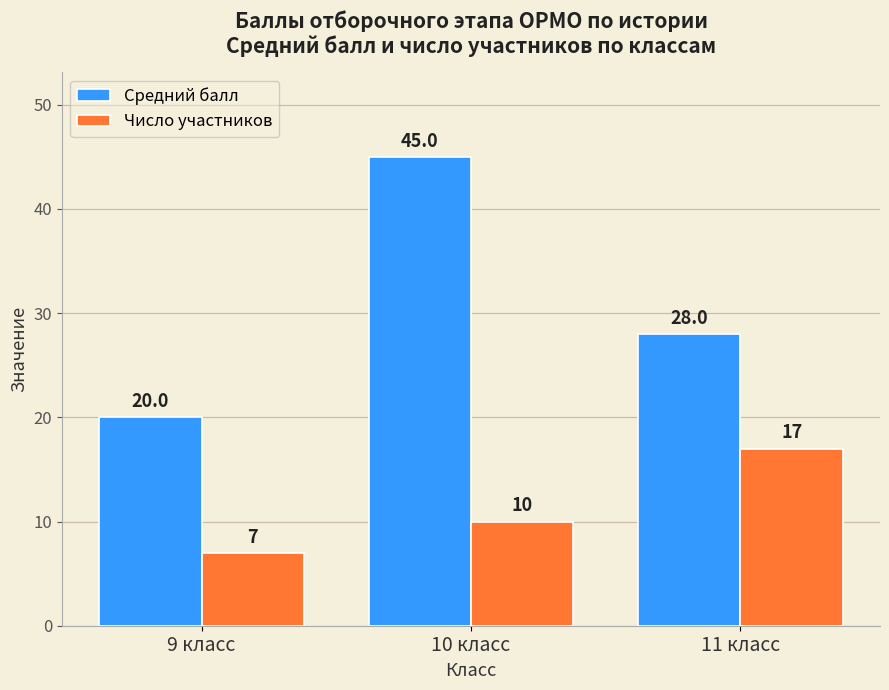

How many distinct data groups are displayed?

2